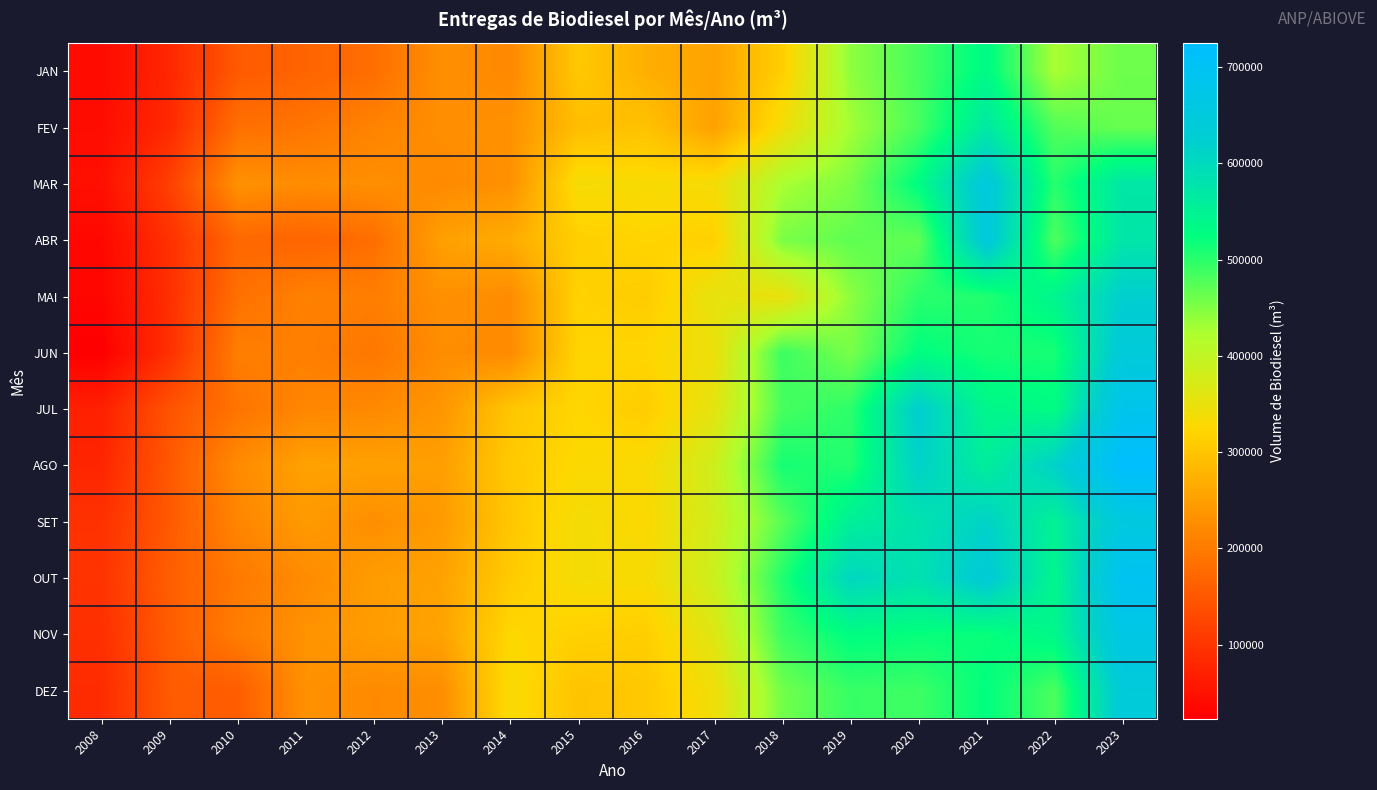

At which category is the sum across all series the highest?

2023